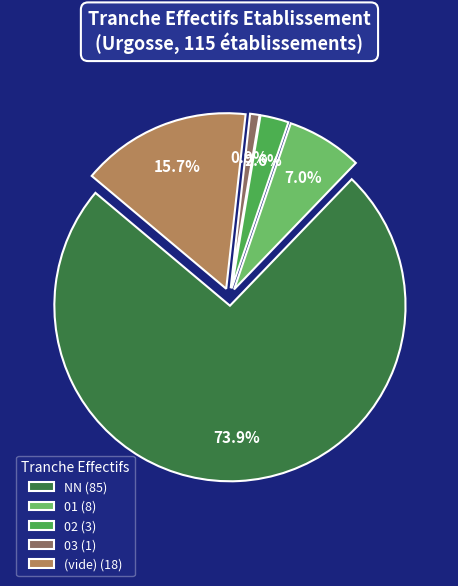

Rank the categories by value from highest to lowest.

NN (85), (vide) (18), 01 (8), 02 (3), 03 (1)